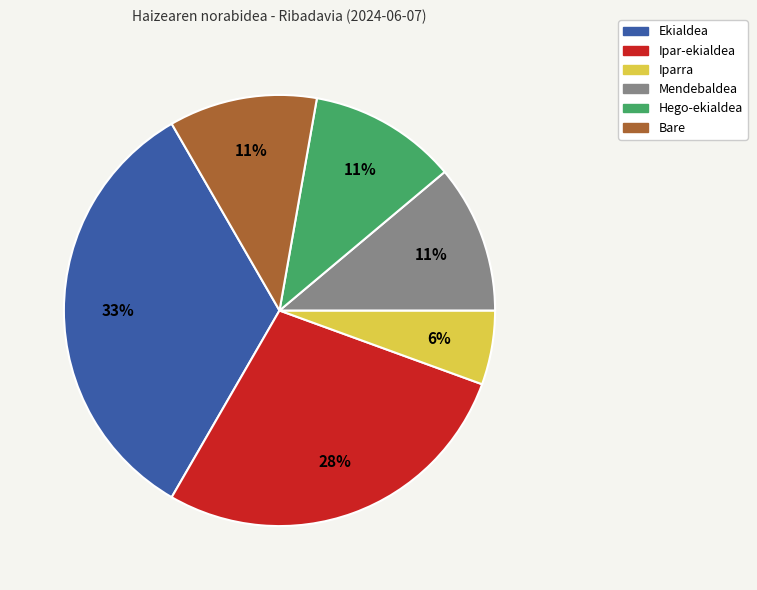

Does any single category account for the majority?

No